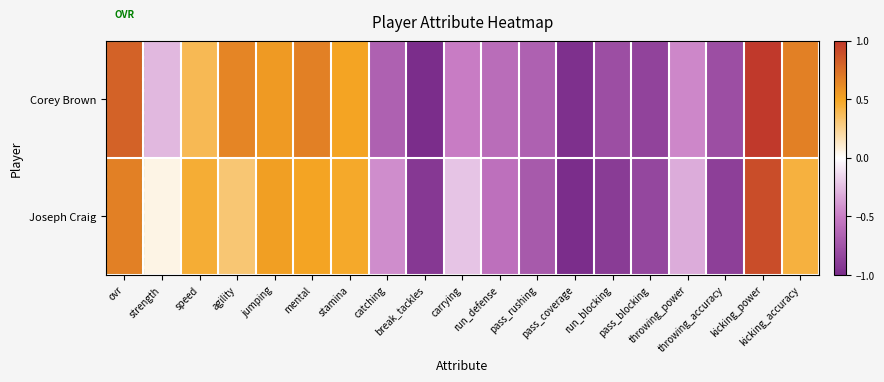

Reading left to right, what are all the values shown in this chart?

Corey Brown: ovr=0.8	strength=-0.3	speed=0.4	agility=0.6	jumping=0.6	mental=0.7	stamina=0.5	catching=-0.7	break_tackles=-1.0	carrying=-0.5	run_defense=-0.6	pass_rushing=-0.7	pass_coverage=-1.0	run_blocking=-0.8	pass_blocking=-0.9	throwing_power=-0.5	throwing_accuracy=-0.8	kicking_power=1.0	kicking_accuracy=0.7
Joseph Craig: ovr=0.7	strength=0.1	speed=0.5	agility=0.3	jumping=0.5	mental=0.5	stamina=0.5	catching=-0.4	break_tackles=-0.9	carrying=-0.2	run_defense=-0.6	pass_rushing=-0.7	pass_coverage=-1.0	run_blocking=-0.9	pass_blocking=-0.8	throwing_power=-0.3	throwing_accuracy=-0.9	kicking_power=0.9	kicking_accuracy=0.4